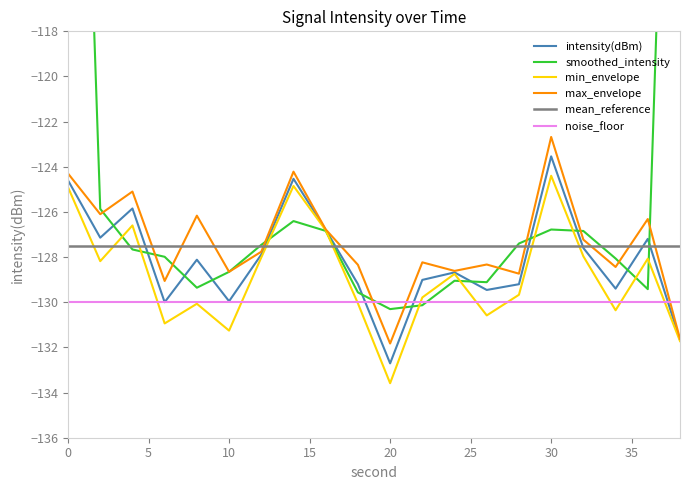

Reading right to left, transcribe all the data shown in this chart.

intensity(dBm): -131.7	-127.2	-129.4	-127.6	-123.5	-129.2	-129.5	-128.7	-129.0	-132.7	-129.2	-126.8	-124.5	-127.9	-130.0	-128.1	-130.0	-125.8	-127.1	-124.6
smoothed_intensity: -86.3	-129.4	-128.1	-126.8	-126.8	-127.4	-129.1	-129.0	-130.1	-130.3	-129.6	-126.8	-126.4	-127.5	-128.7	-129.4	-128.0	-127.7	-125.9	-83.9
min_envelope: -131.7	-128.1	-130.4	-128.0	-124.4	-129.7	-130.6	-128.7	-129.8	-133.6	-130.0	-126.8	-124.8	-128.0	-131.3	-130.1	-130.9	-126.6	-128.2	-124.9
max_envelope: -131.6	-126.3	-128.4	-127.2	-122.7	-128.7	-128.3	-128.6	-128.2	-131.8	-128.3	-126.8	-124.2	-127.8	-128.7	-126.2	-129.1	-125.1	-126.1	-124.3
mean_reference: -127.5	-127.5	-127.5	-127.5	-127.5	-127.5	-127.5	-127.5	-127.5	-127.5	-127.5	-127.5	-127.5	-127.5	-127.5	-127.5	-127.5	-127.5	-127.5	-127.5
noise_floor: -130.0	-130.0	-130.0	-130.0	-130.0	-130.0	-130.0	-130.0	-130.0	-130.0	-130.0	-130.0	-130.0	-130.0	-130.0	-130.0	-130.0	-130.0	-130.0	-130.0